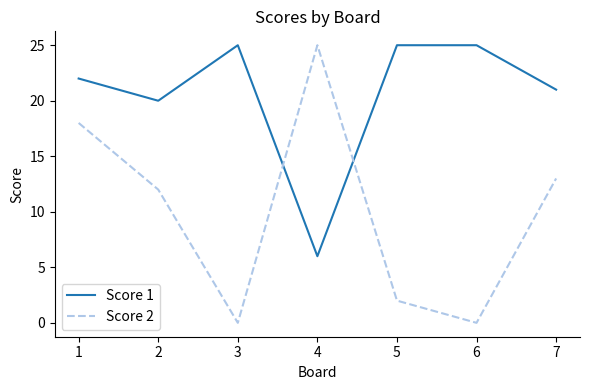

What is the sum of the Score 2 values at 3 and 2?

12